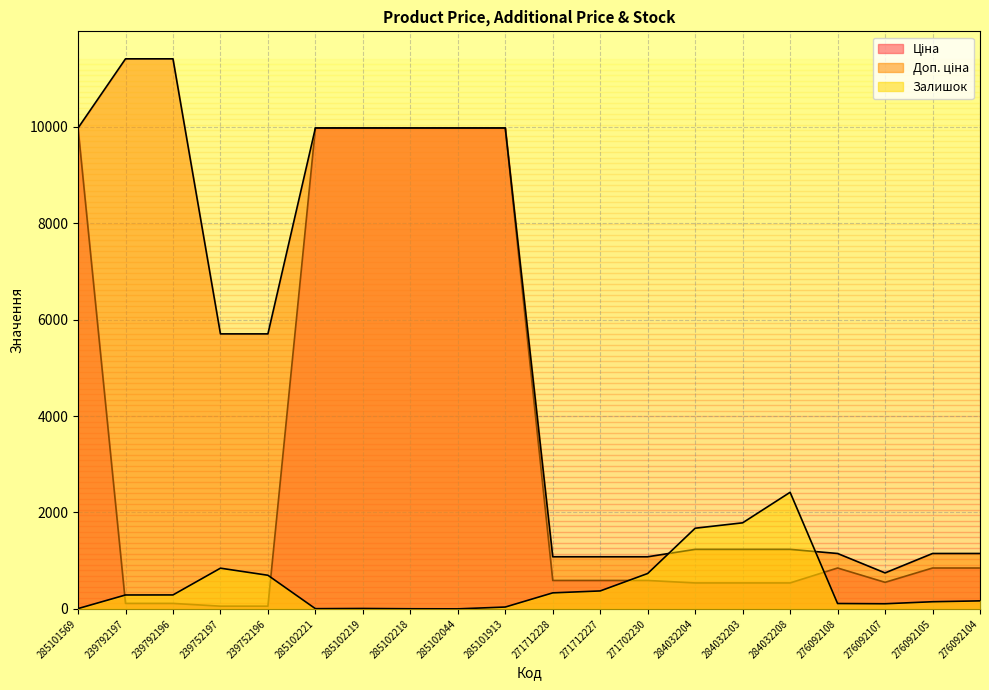

Which category has the lowest value in the Доп. ціна series?

276092107